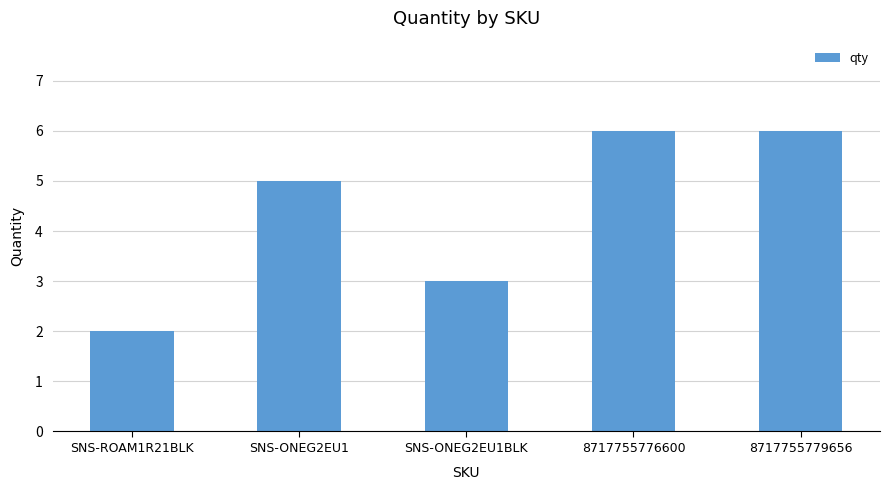

What is the approximate value at SNS-ONEG2EU1BLK?

3